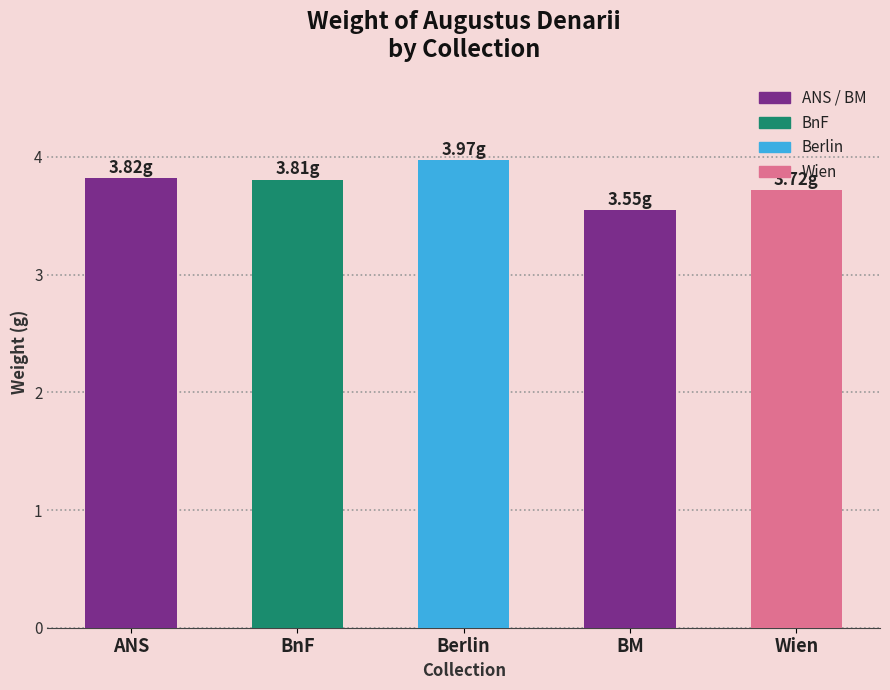

Which has a higher value, BM or Wien?

Wien